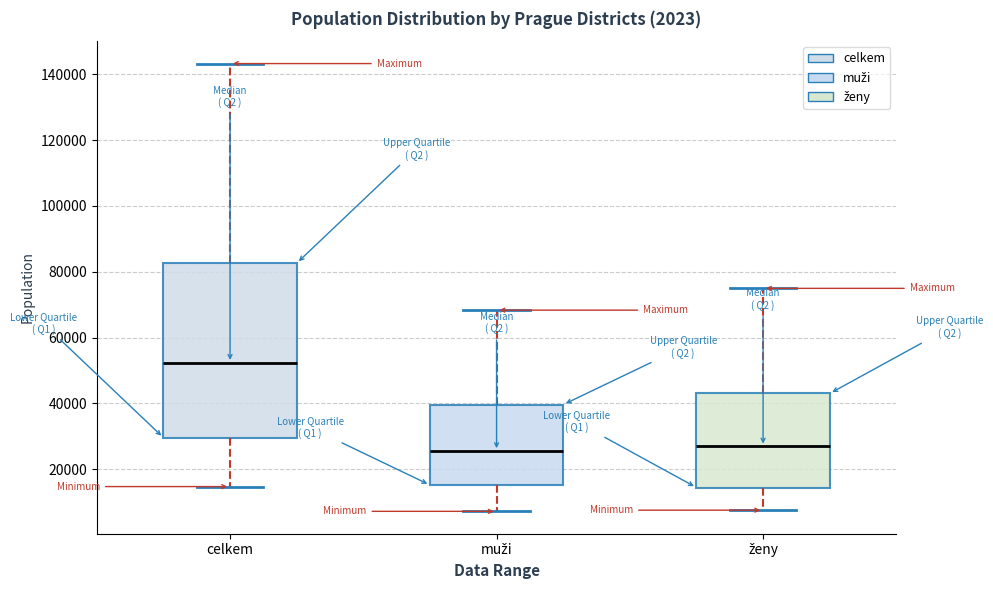

Where is the lower edge of the box for celkem on the y-axis? The values are not printed on the chart, so give them approximately, as read against the axis.

30000